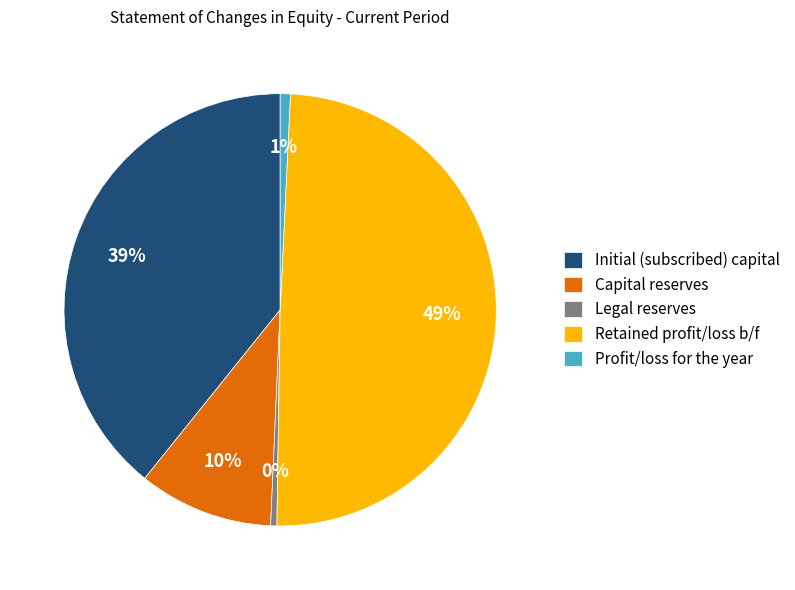

Which slice is the largest?

Retained profit/loss b/f